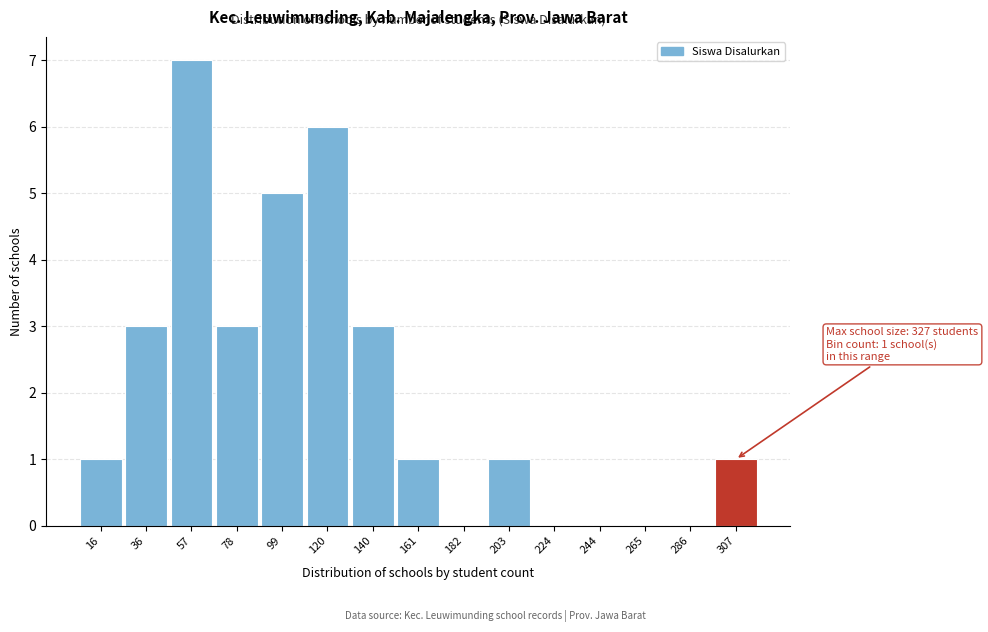

Reading left to right, extract all data points from this chart.

16=1	36=3	57=7	78=3	99=5	120=6	140=3	161=1	182=0	203=1	224=0	244=0	265=0	286=0	307=1